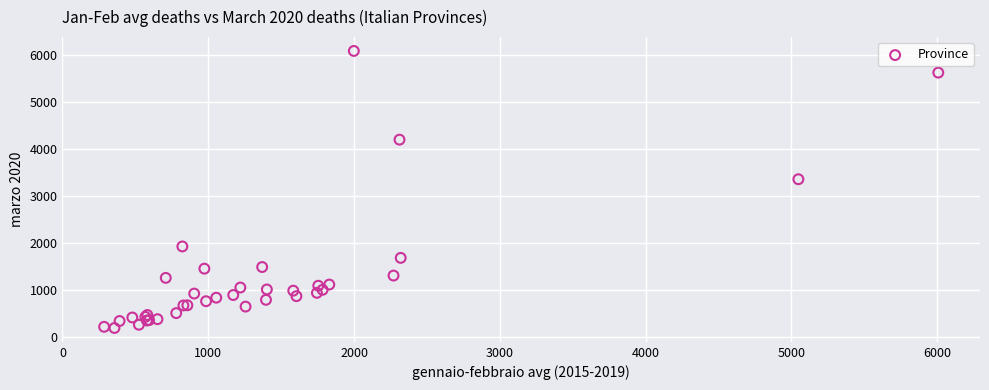

What Y value in the scatter plot is closest to 3136?

3355